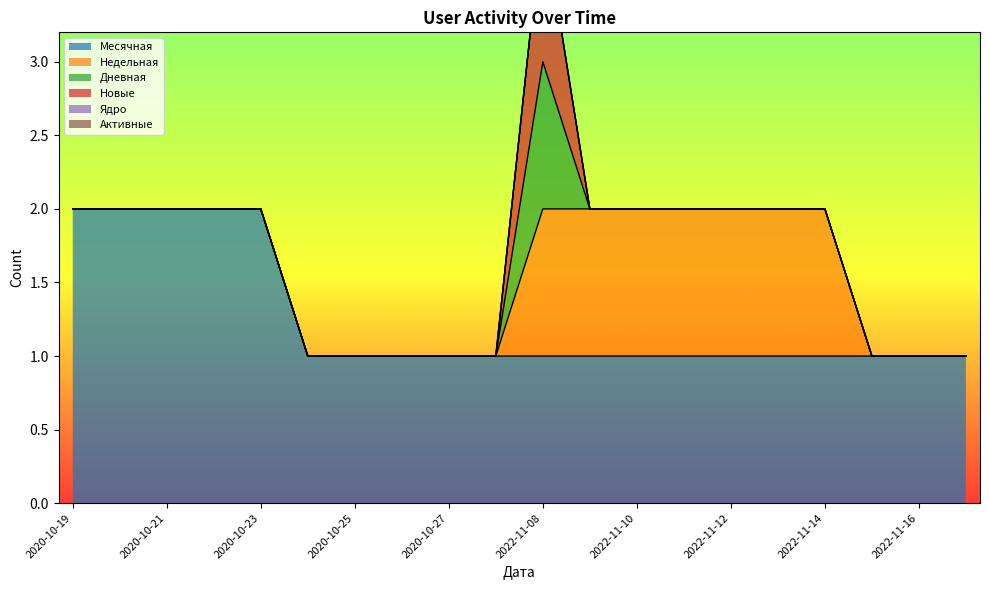

Which category has the highest value in the Недельная series?

2022-11-08